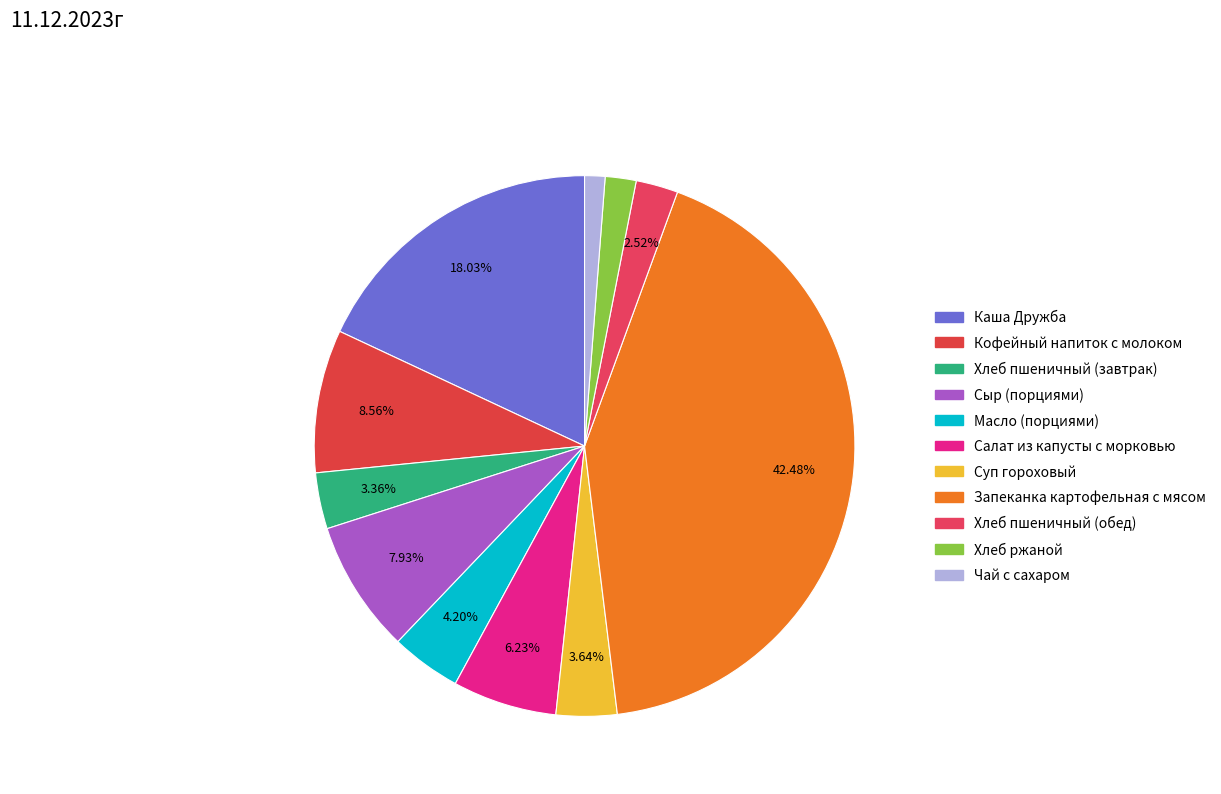

Between Хлеб пшеничный (обед) and Запеканка картофельная с мясом, which is larger?

Запеканка картофельная с мясом